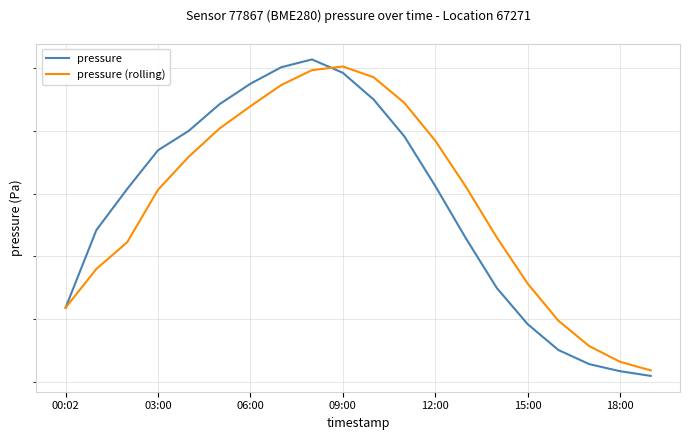

What is the lowest value of the pressure (rolling) series?

101463.8